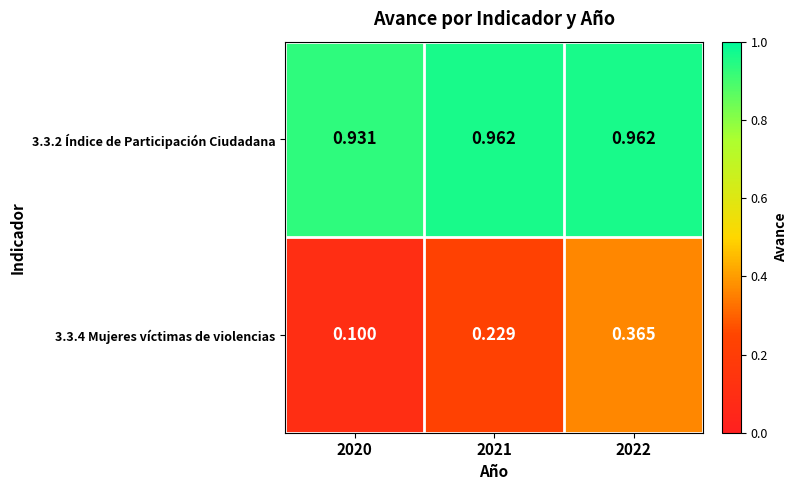

At how many categories does at least one series exceed 0?

3